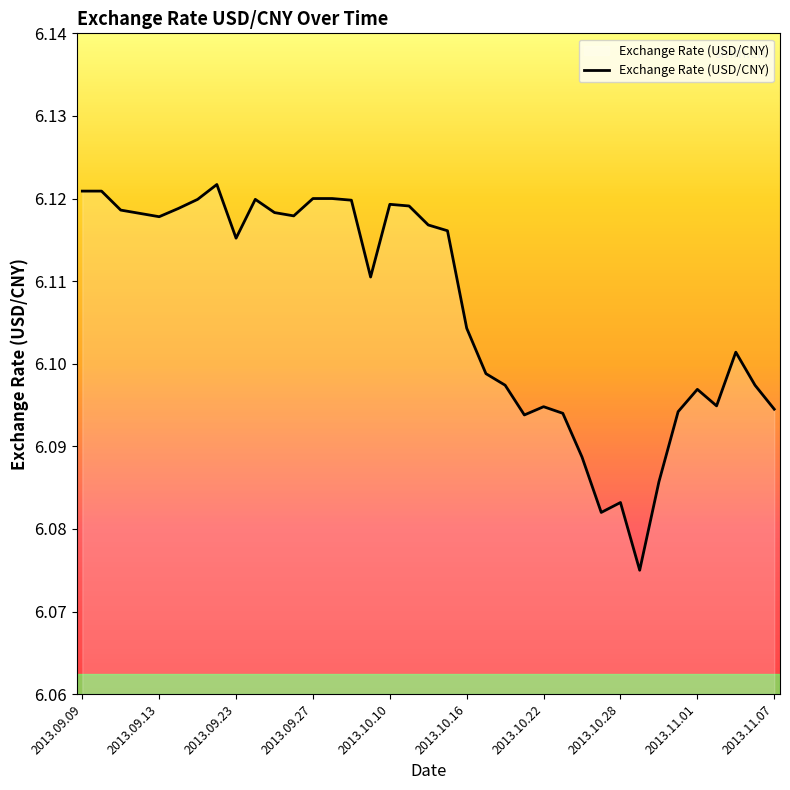

Does the chart display data point markers on the line(s)?

No